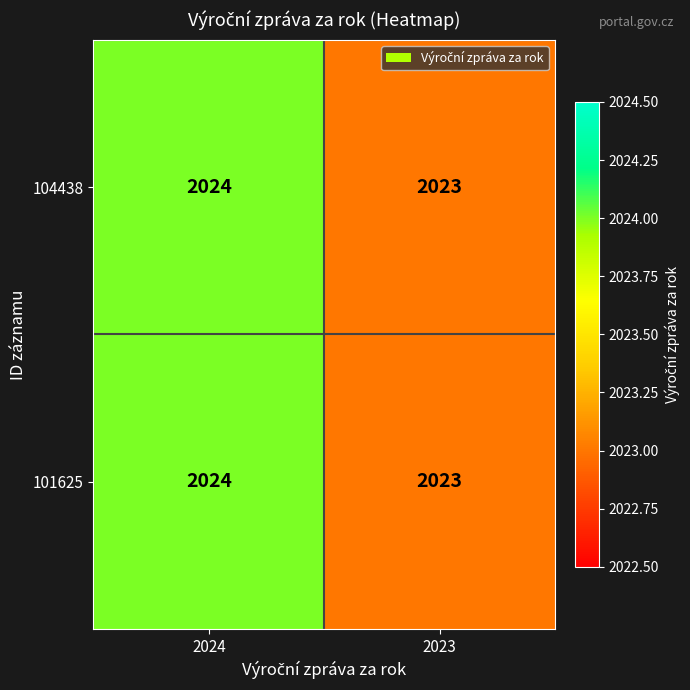

What is the total value across all series at 2024?

4048